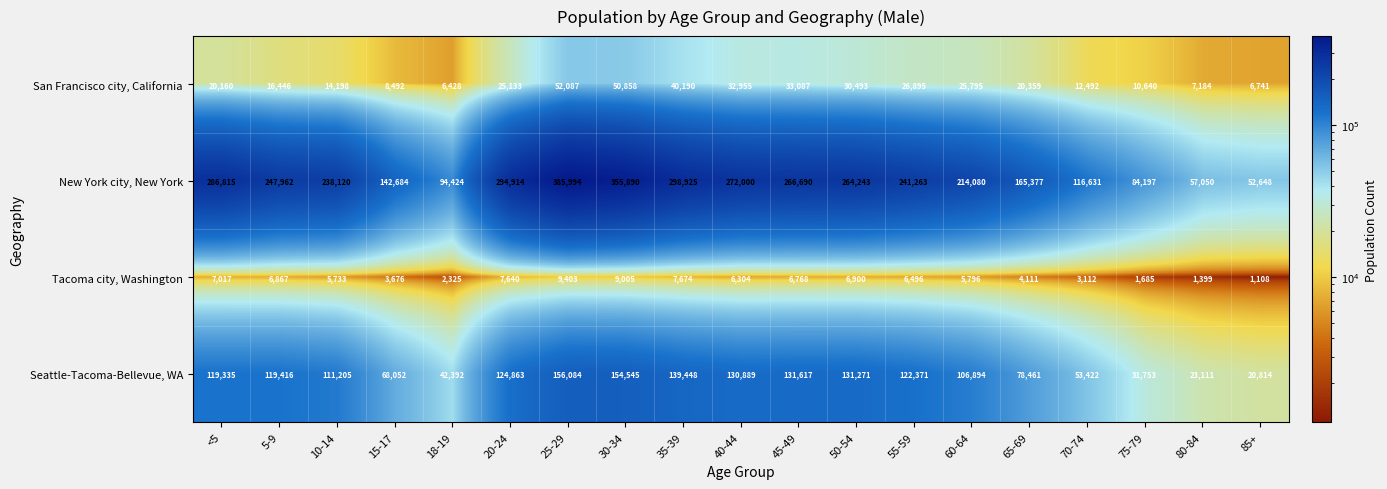

Count the number of data series in this chart.

4